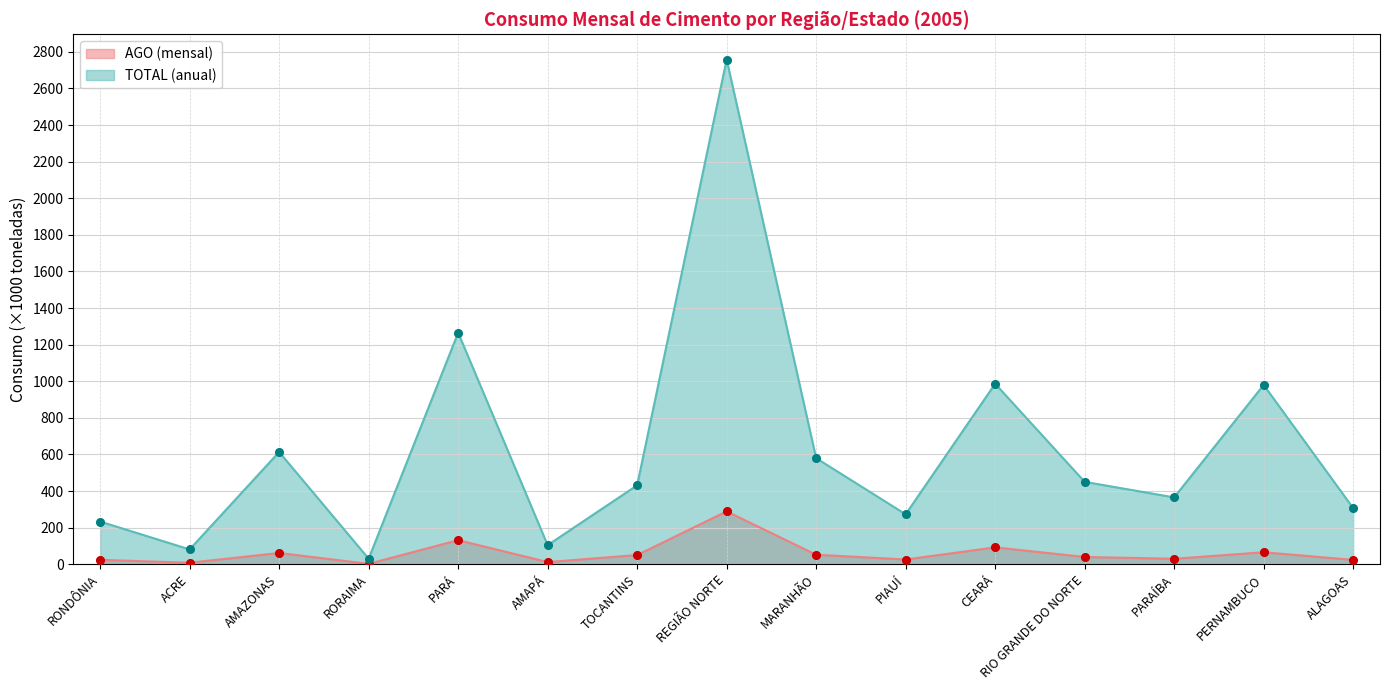

Which series has the largest total across all categories?

TOTAL